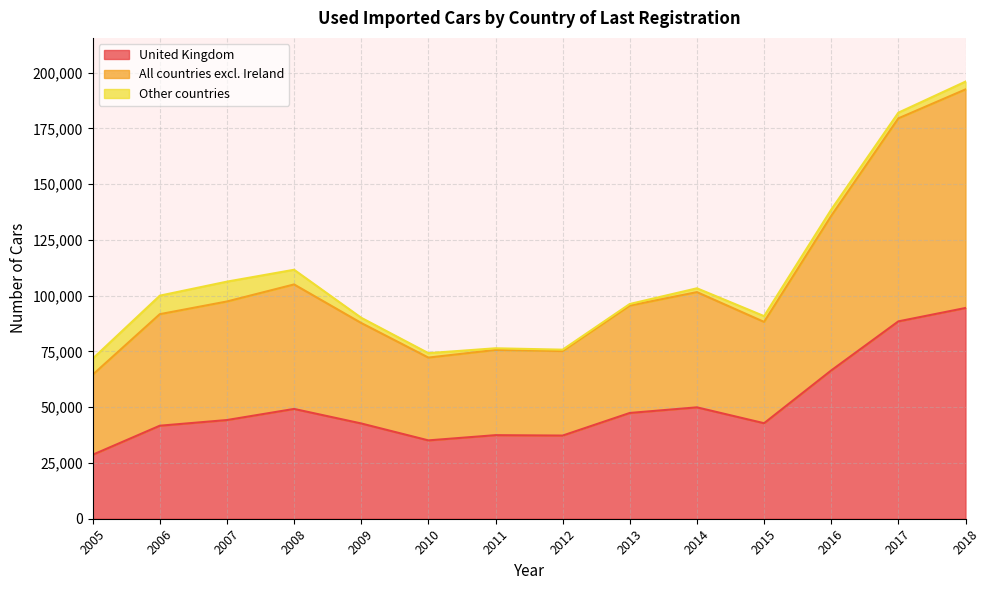

What value does the United Kingdom series have at 2010, to the nearest 50?

35150